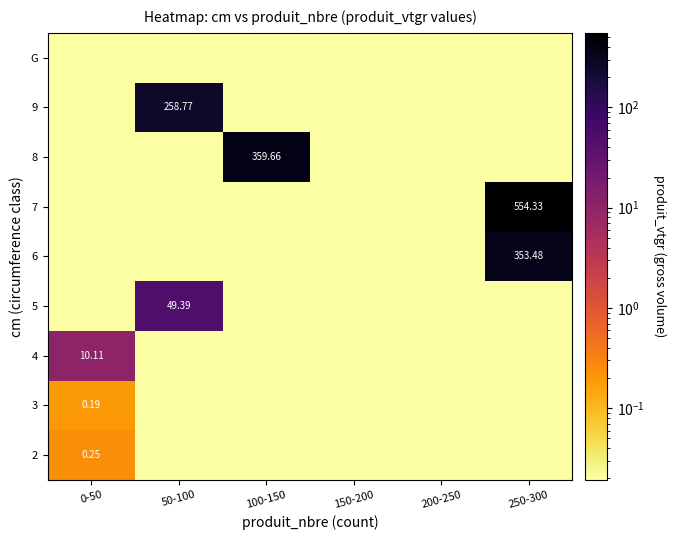

How many series are shown in this chart?

9